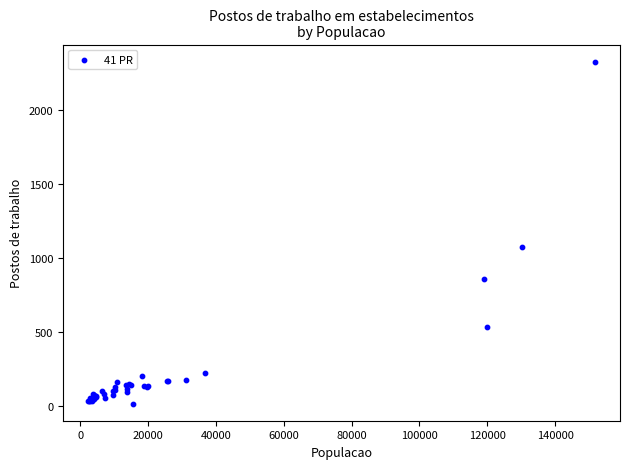

What Y value in the scatter plot is closest to 1173?

1078